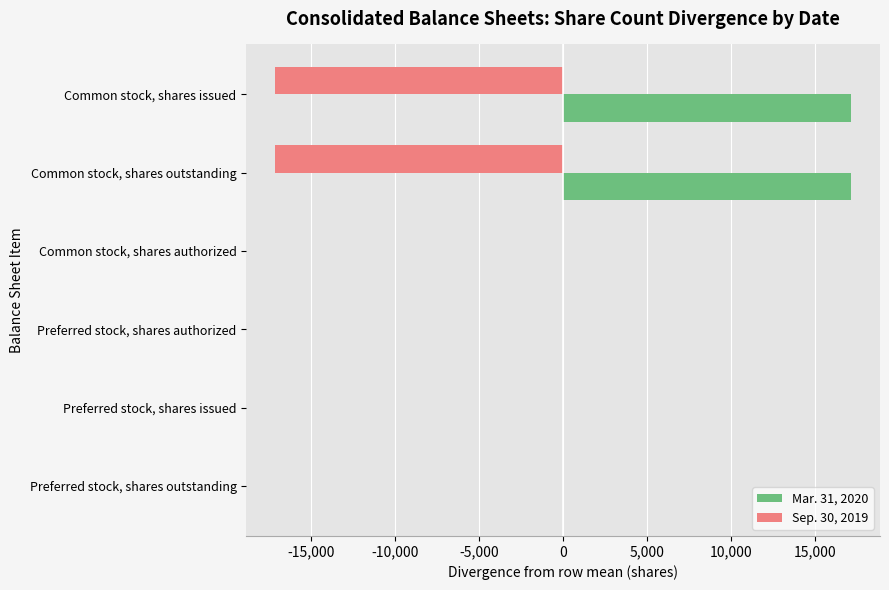

What is the sum of all Sep. 30, 2019 values?

-34323.0